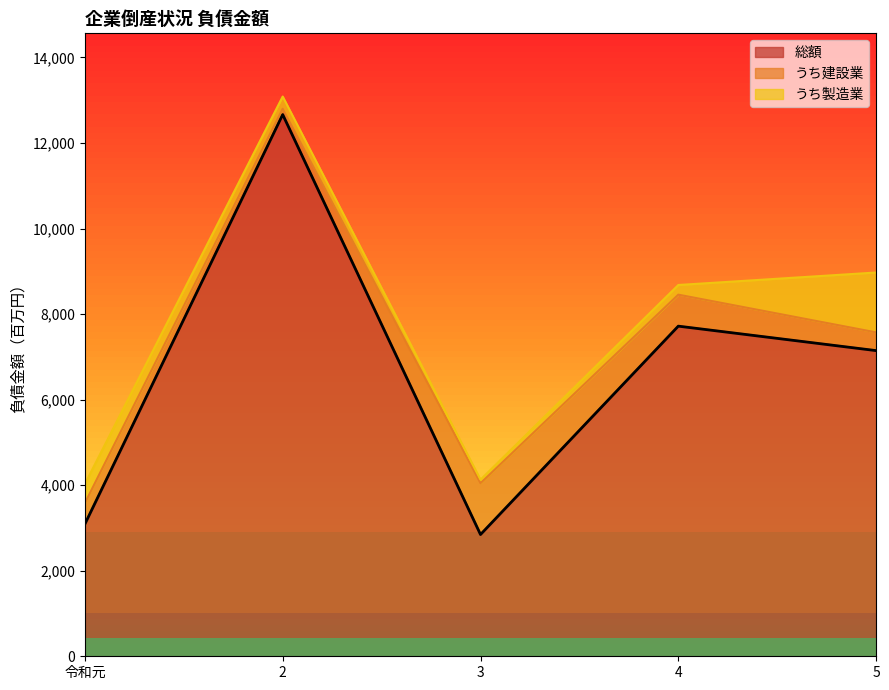

How many lines are shown in the chart?

3